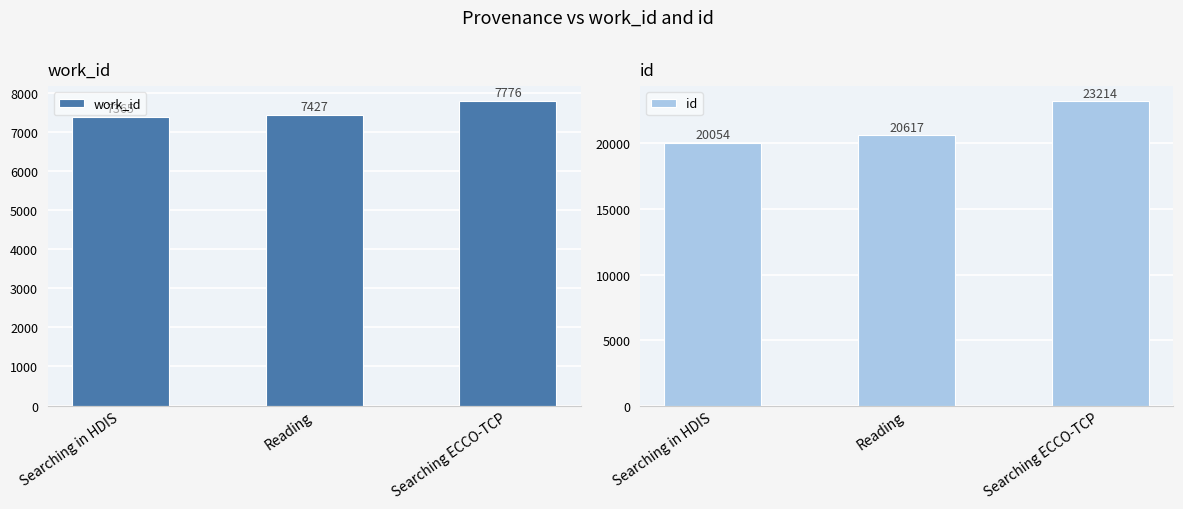

What position from the left is Searching in HDIS?

1